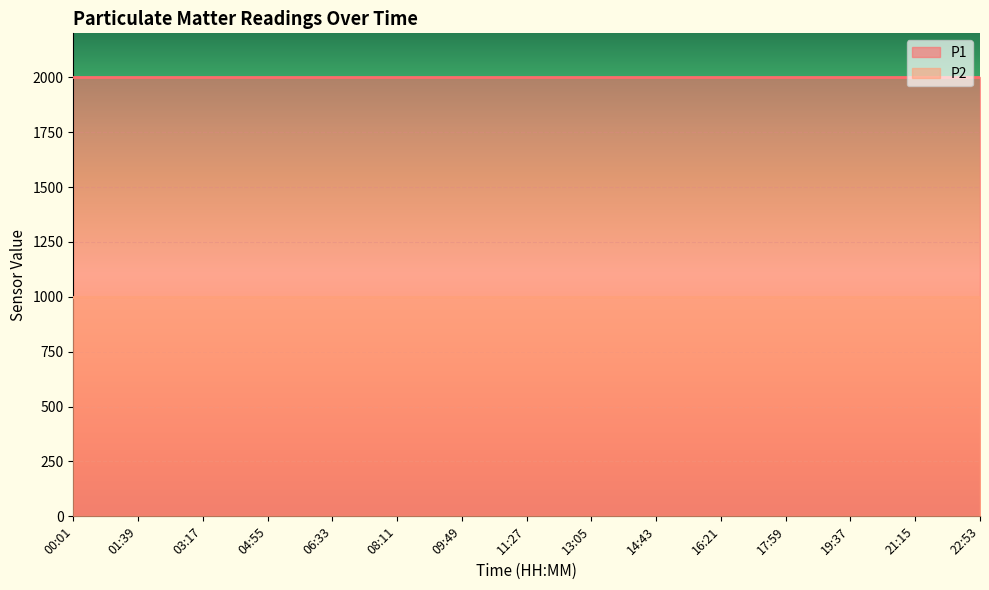

What is the value of the P1 point at the 15th from the left?

1999.9